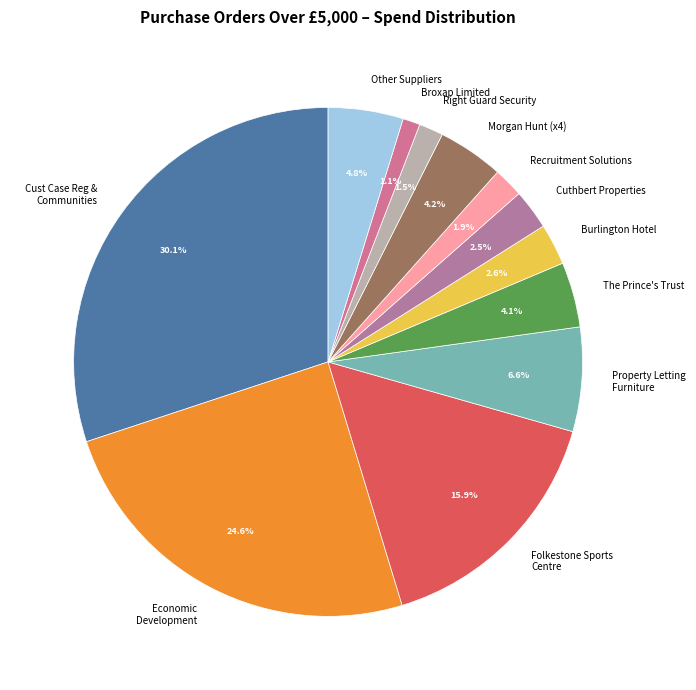

Does any single category account for the majority?

No